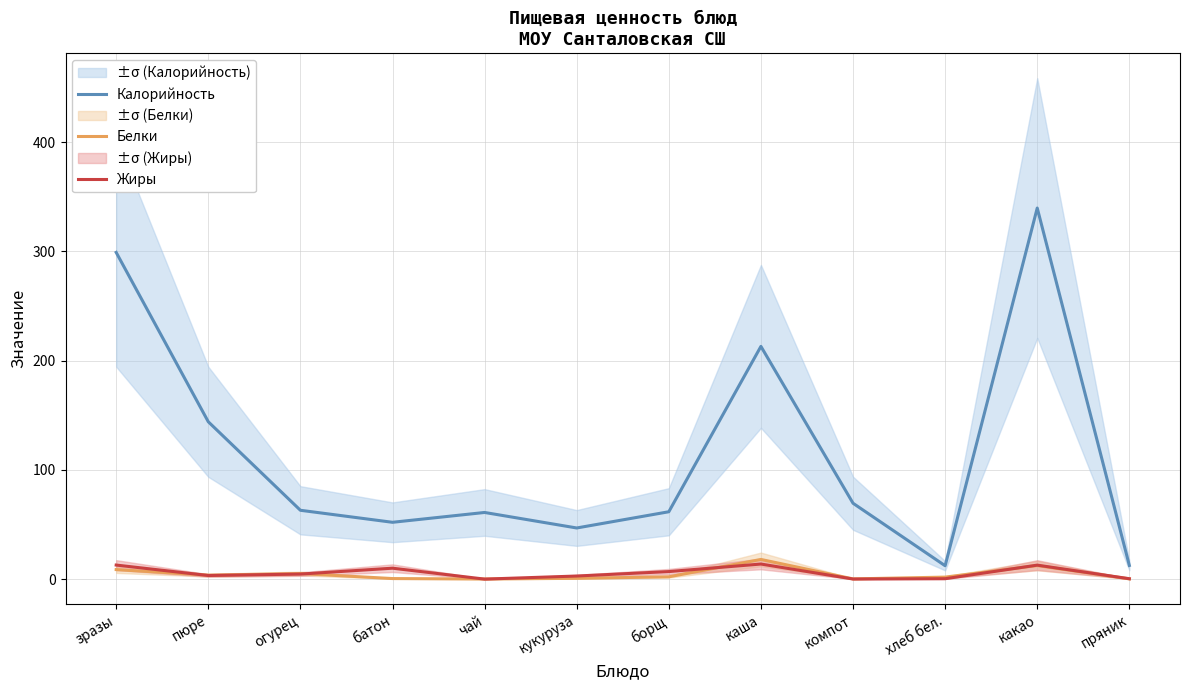

Which series has the largest total across all categories?

Калорийность